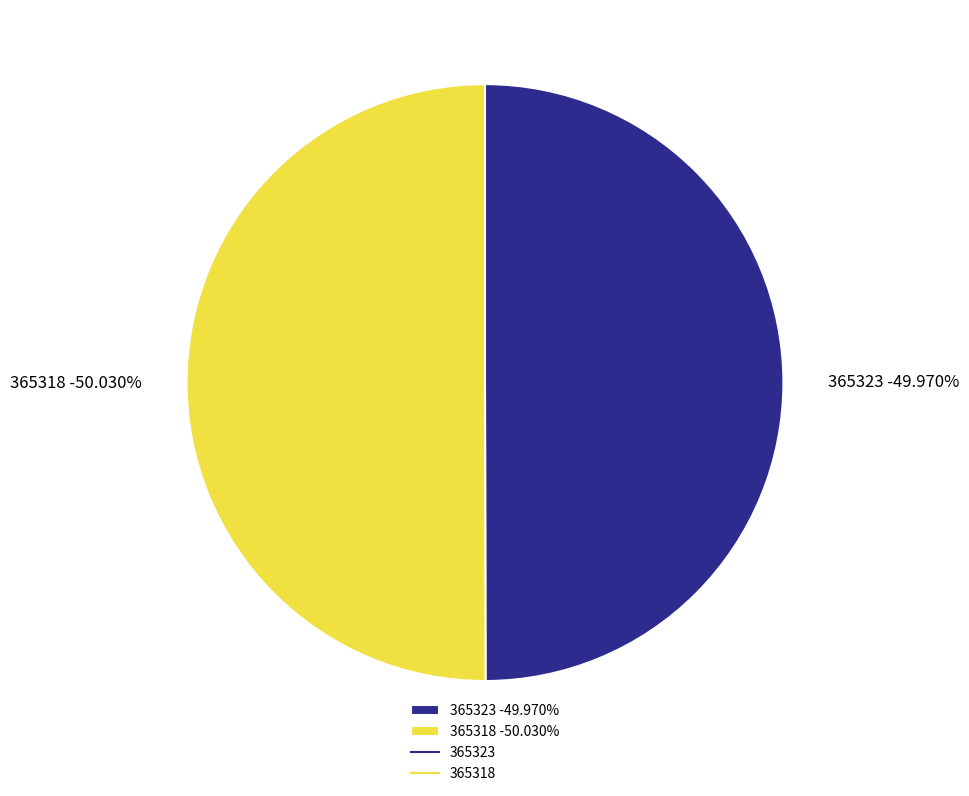

What is the total percentage of 365318 and 365323?

100.0%